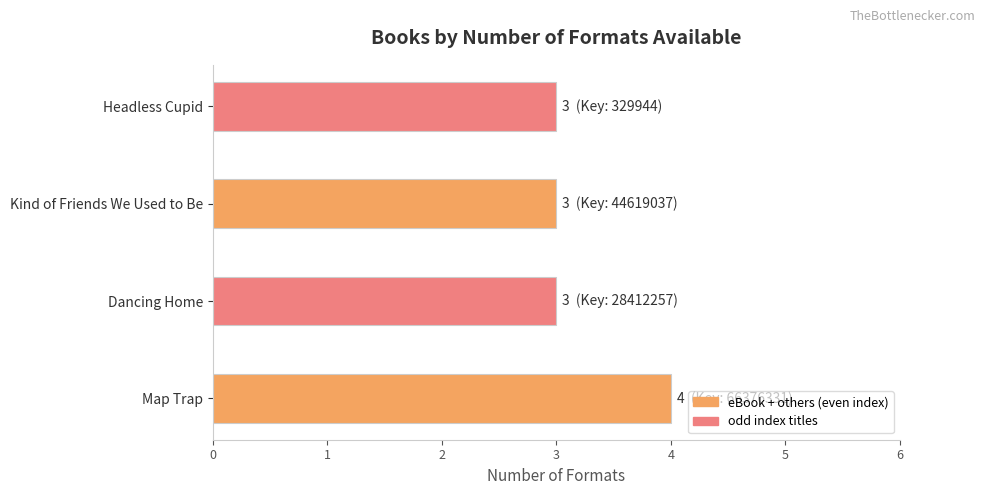

What is the minimum value shown in the chart?

3